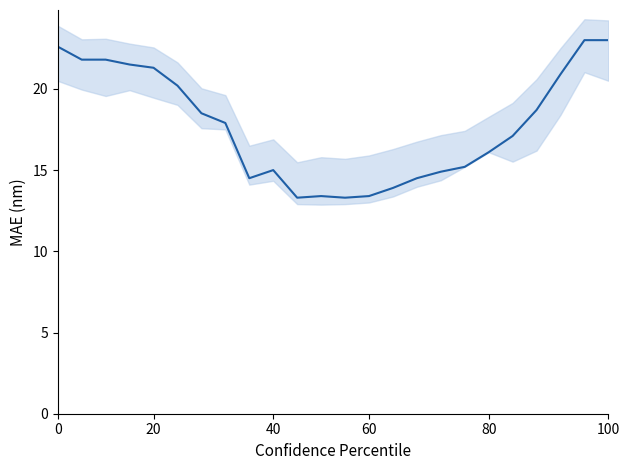

Read the value at 7.

17.9